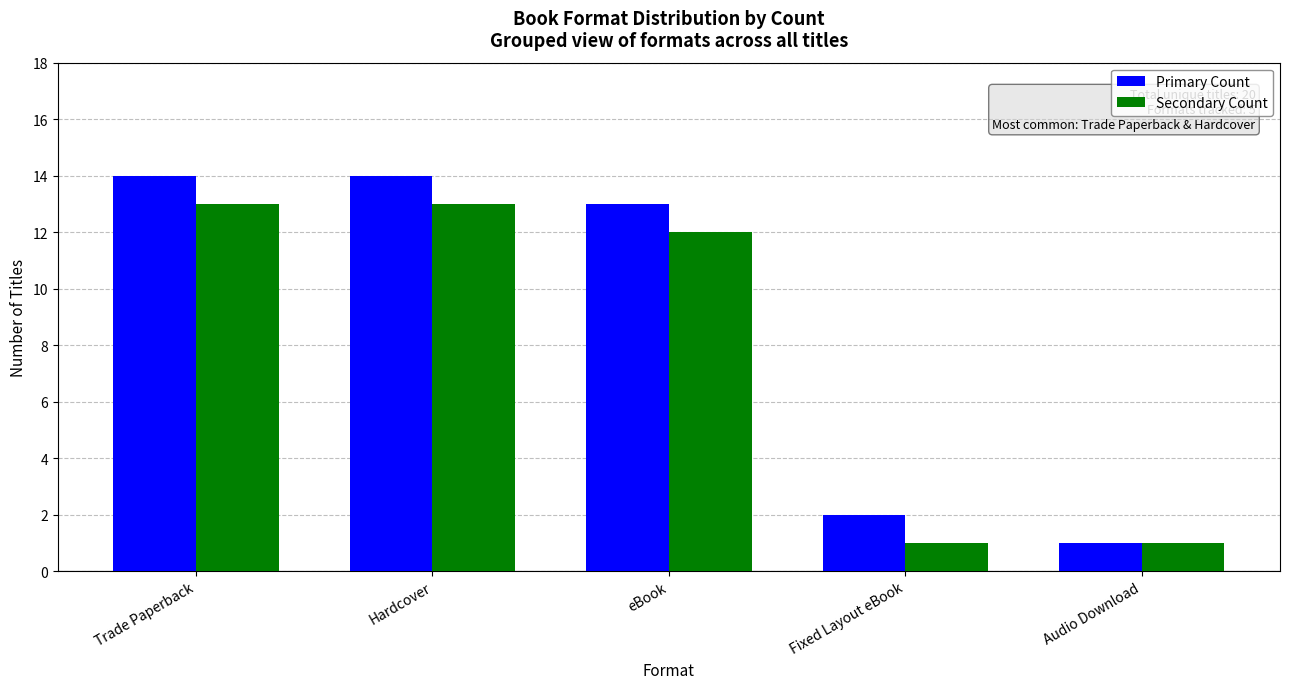

Is it true that Secondary Count equals 13 at Hardcover?

True